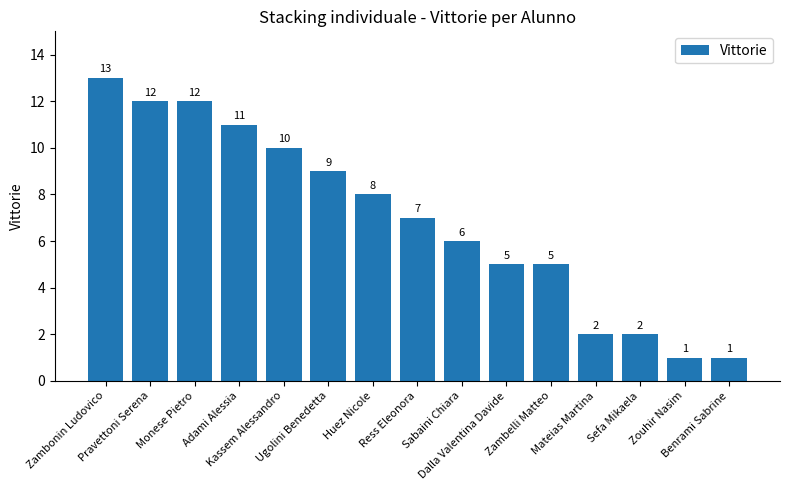

What is the smallest value displayed?

1